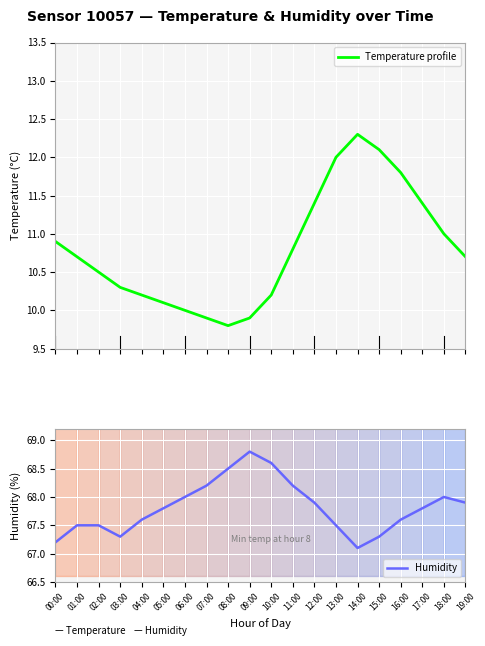

At which label does Temperature profile reach its minimum?

08:00